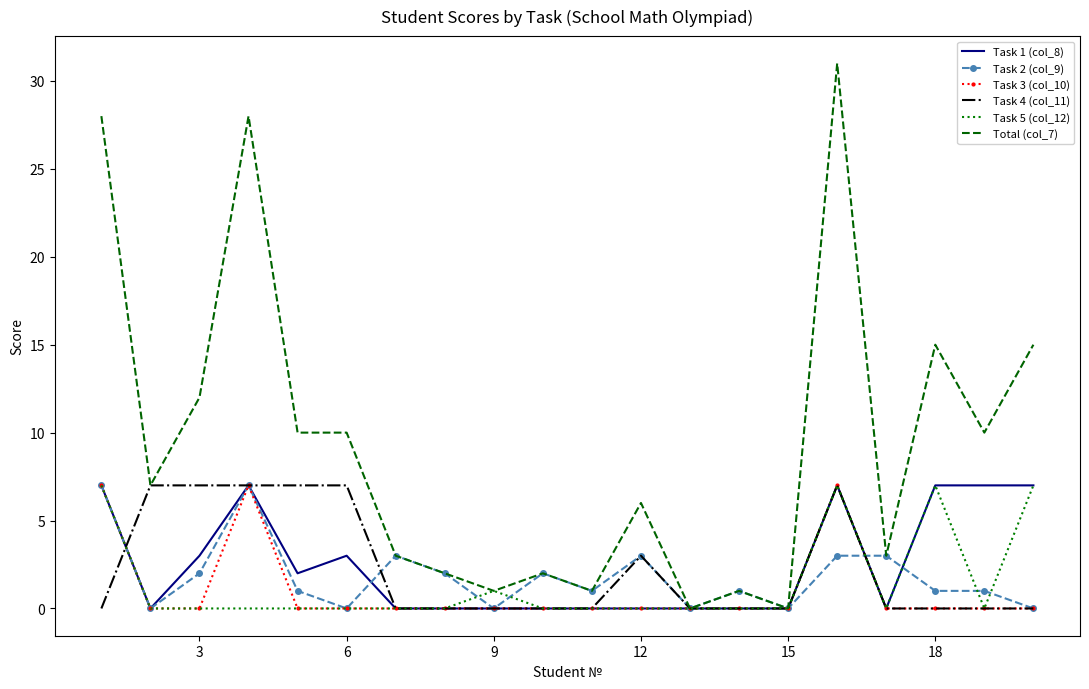

What is the greatest value displayed?

31